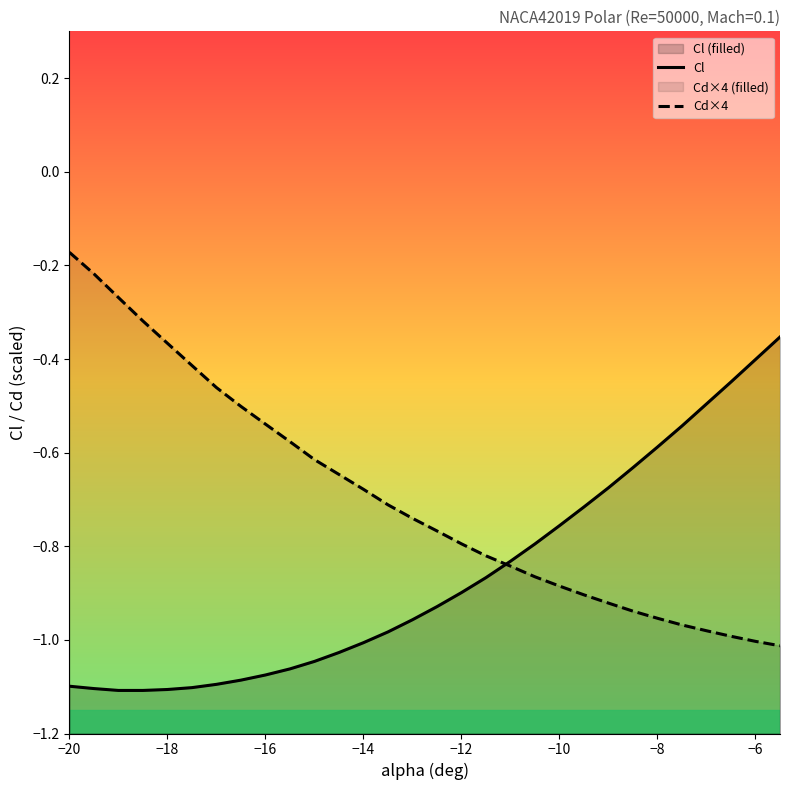

Is it true that Cl equals -0.7 at −20?

False